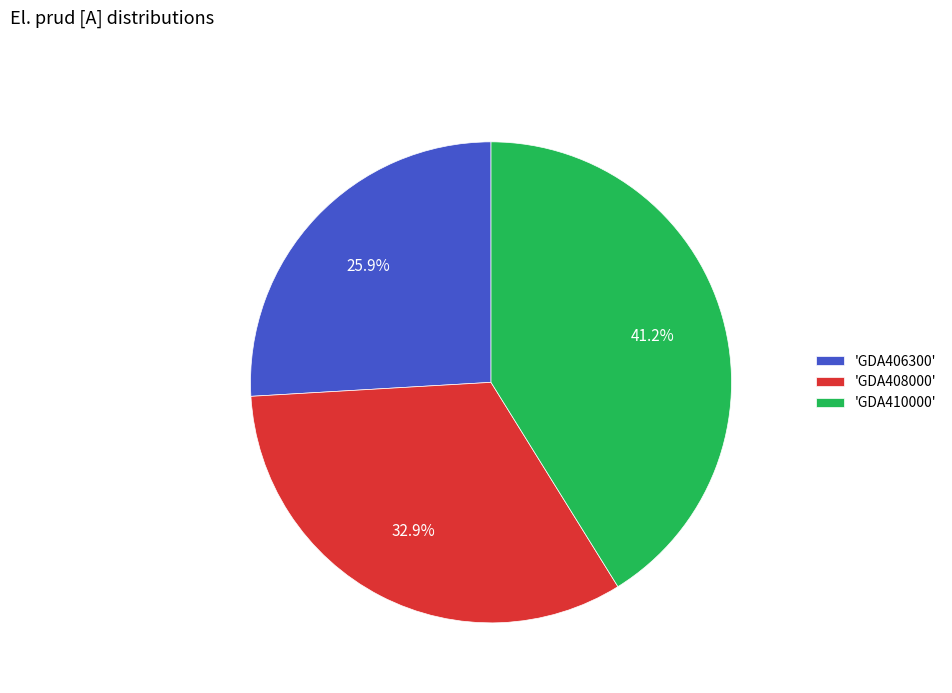

How many segments does this pie chart have?

3